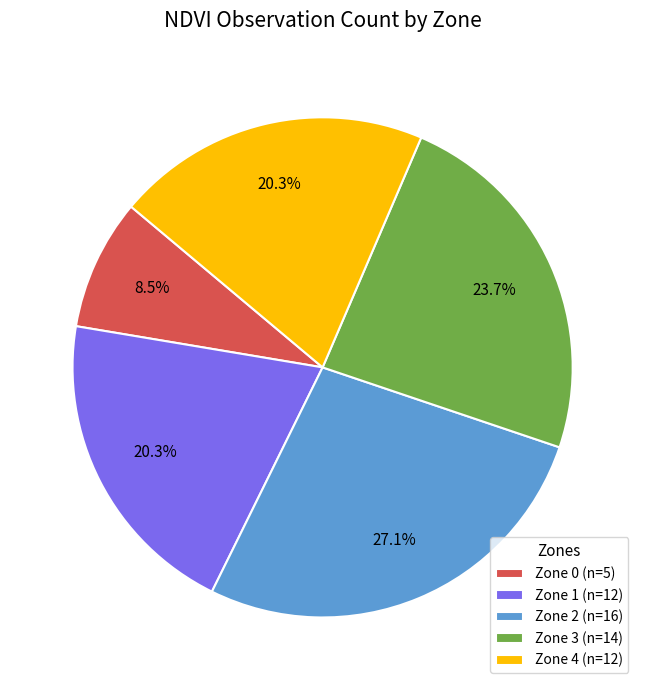

Which category has the smallest portion of the pie?

Zone 0